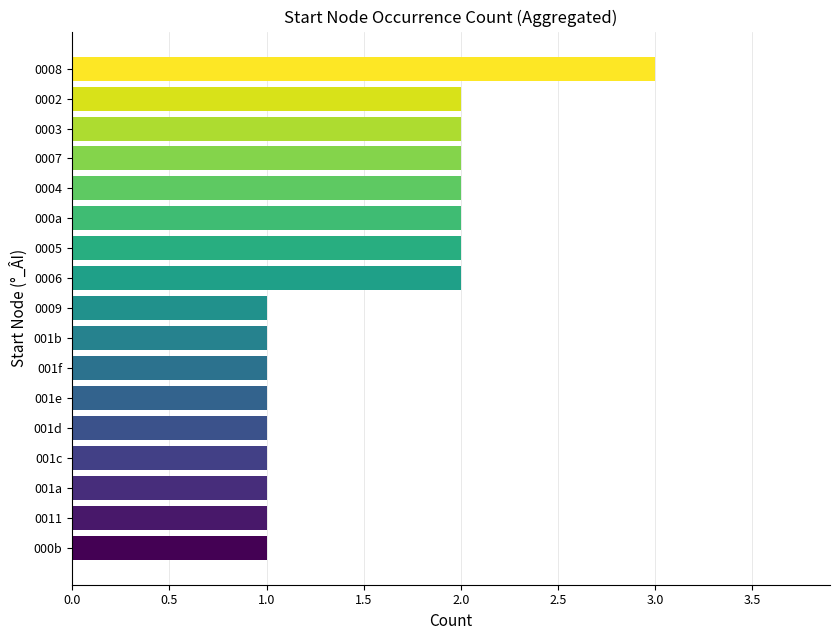

Count the number of data series in this chart.

1